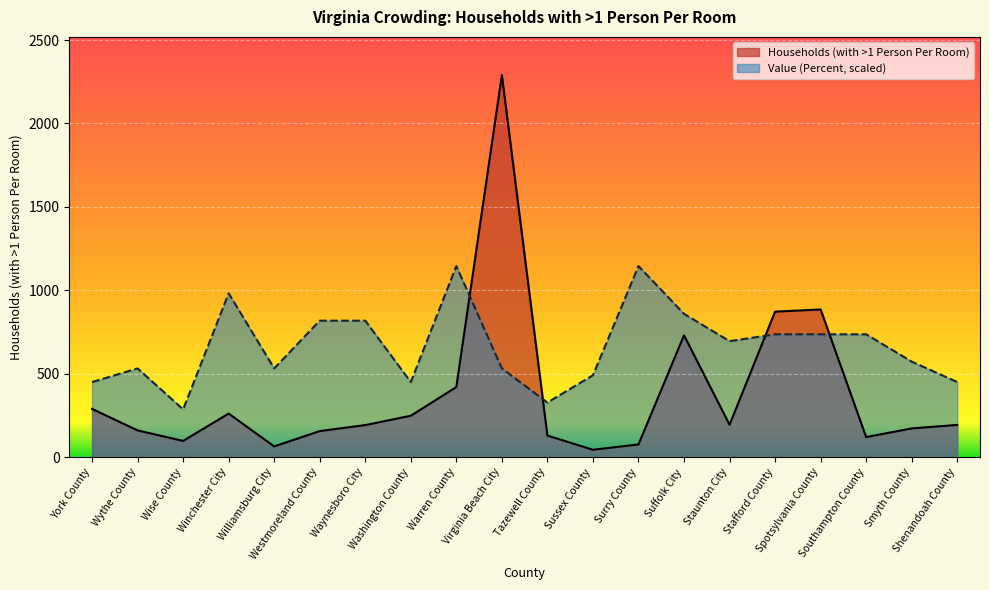

Between York County and Wythe County, which series saw the biggest shift?

Households (with >1 Person Per Room)